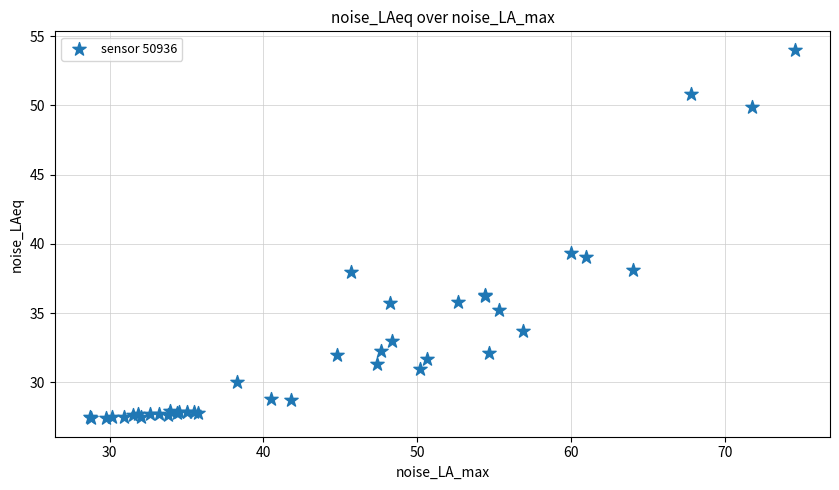

What Y value in the scatter plot is closest to 40?

39.4